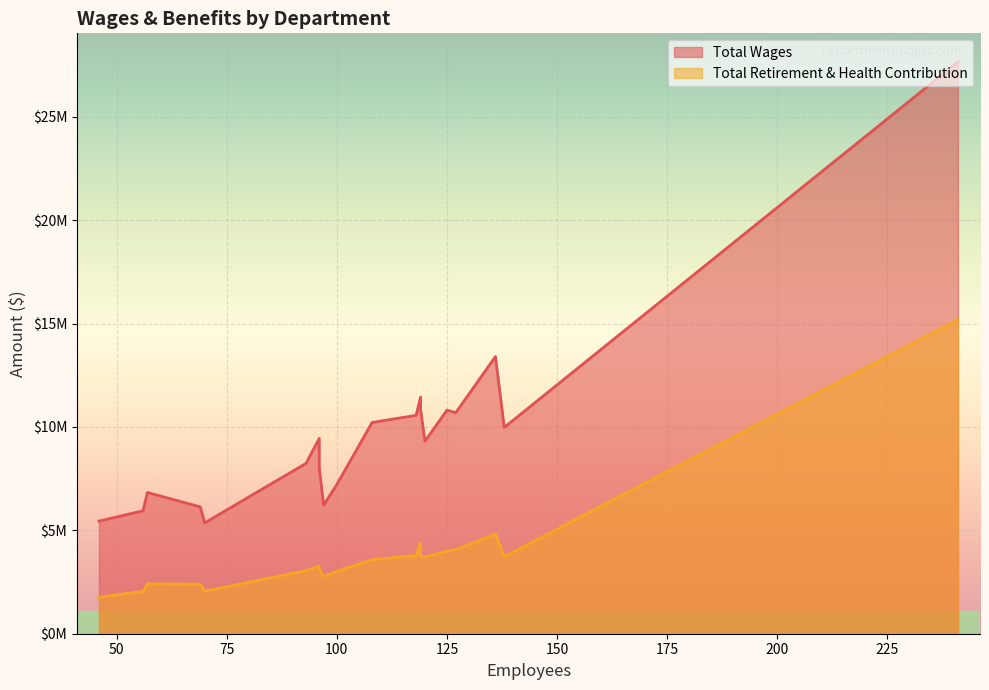

What is the difference between the maximum and minimum values in the Total Wages series?

22293416